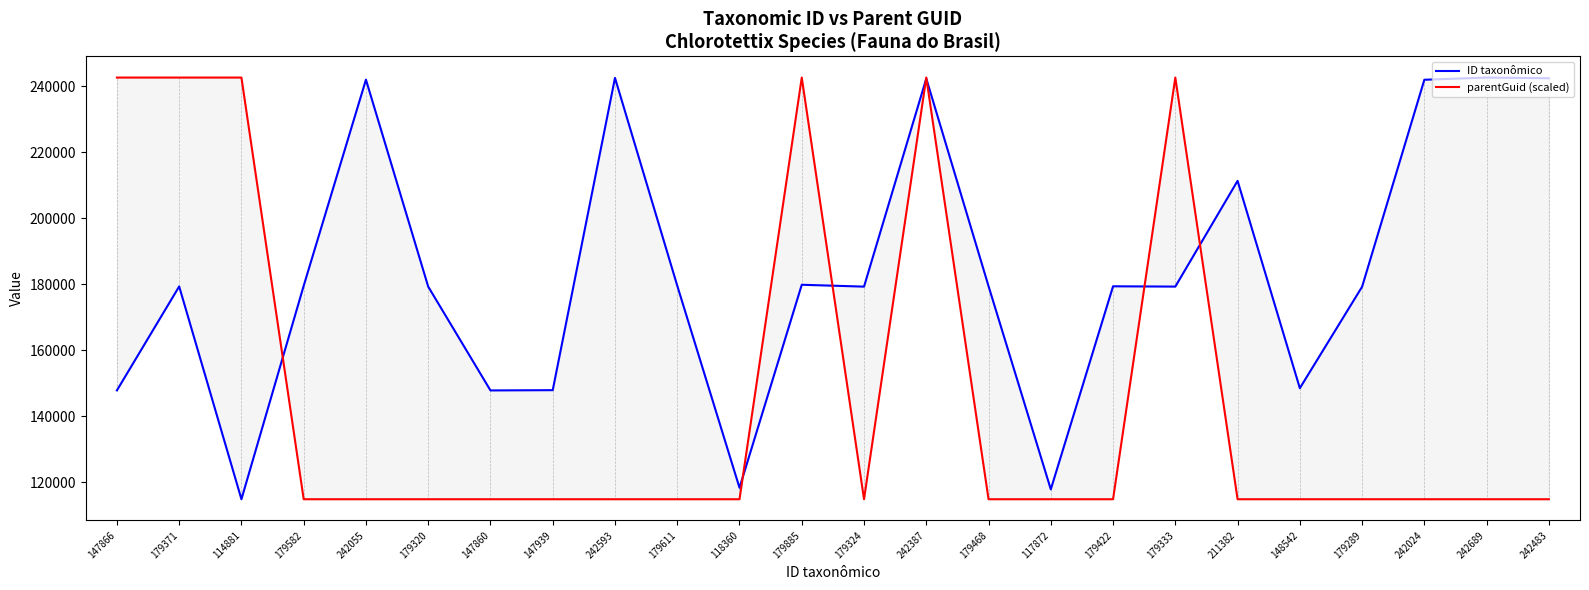

Does the chart display data point markers on the line(s)?

No